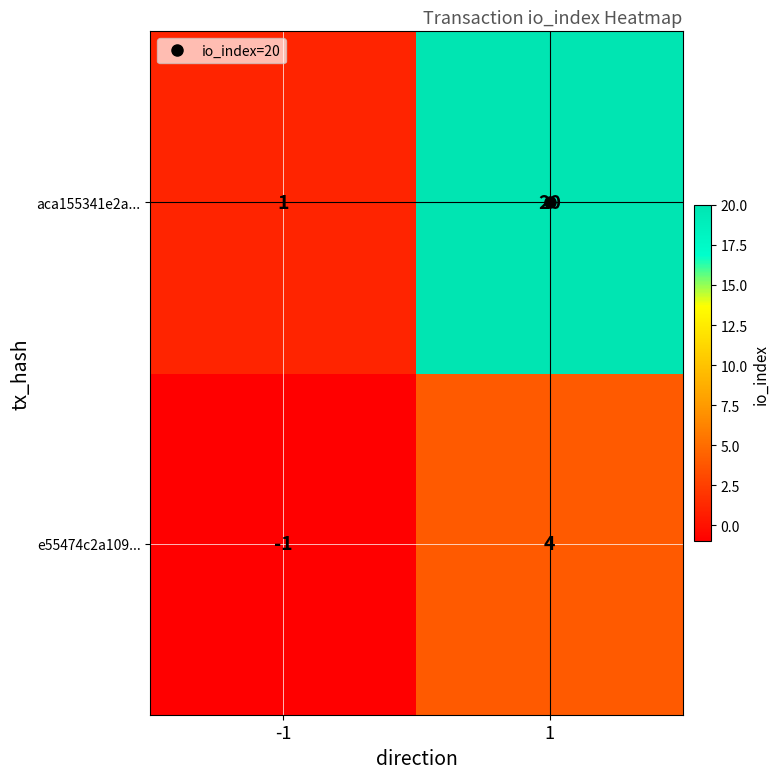

Rank the series by their average value, from lowest to highest.

e55474c2a109..., aca155341e2a...